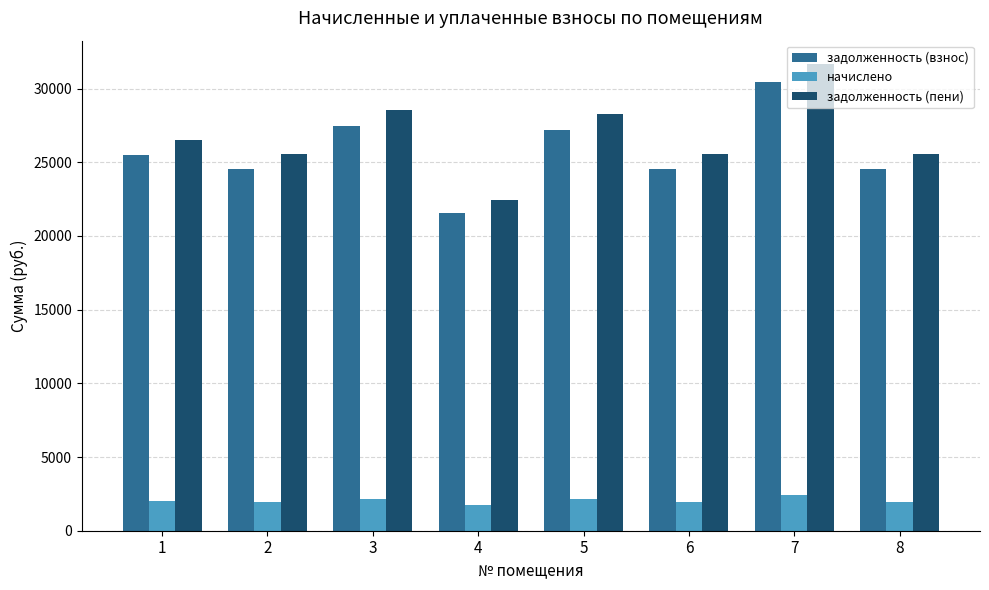

List the series in order of their peak value, highest first.

задолженность (пени), задолженность (взнос), начислено